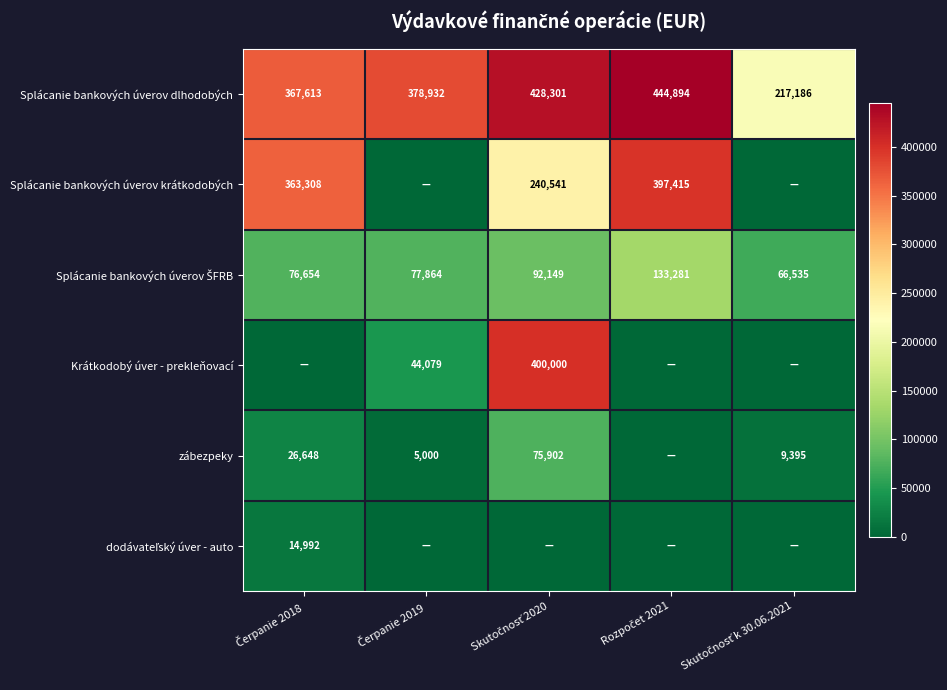

The zábezpeky series shows 9395.4 at Skutočnosť k 30.06.2021. True or false?

True